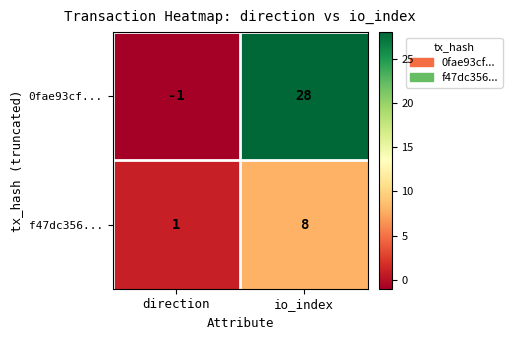

Rank the series at io_index from highest to lowest value.

0fae93cf..., f47dc356...